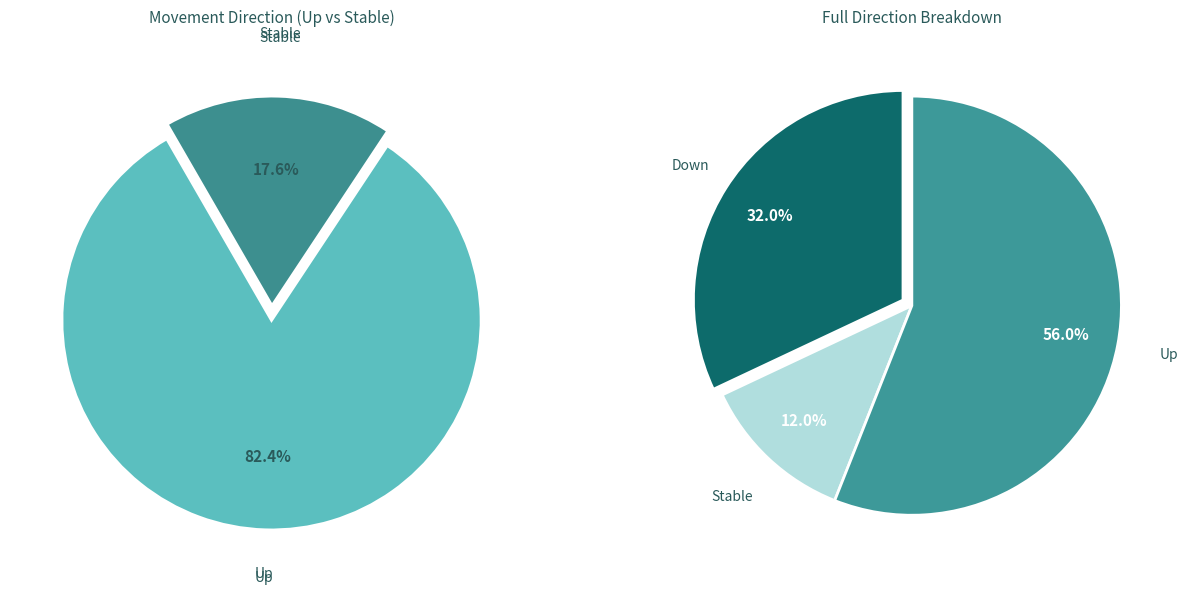

To the nearest percent, what is the average slice percentage?

33%